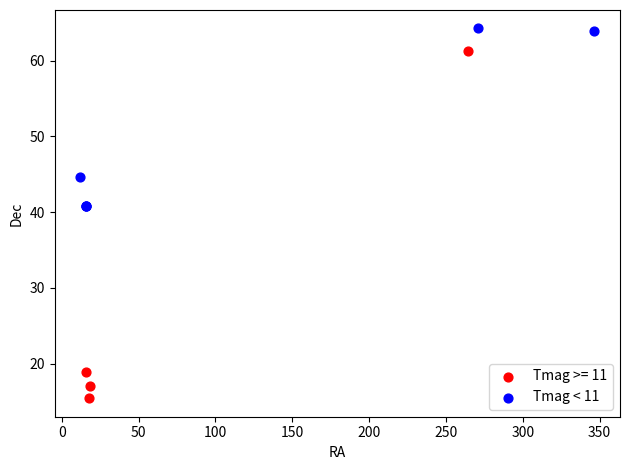

Which series reaches the maximum Y coordinate?

Tmag < 11